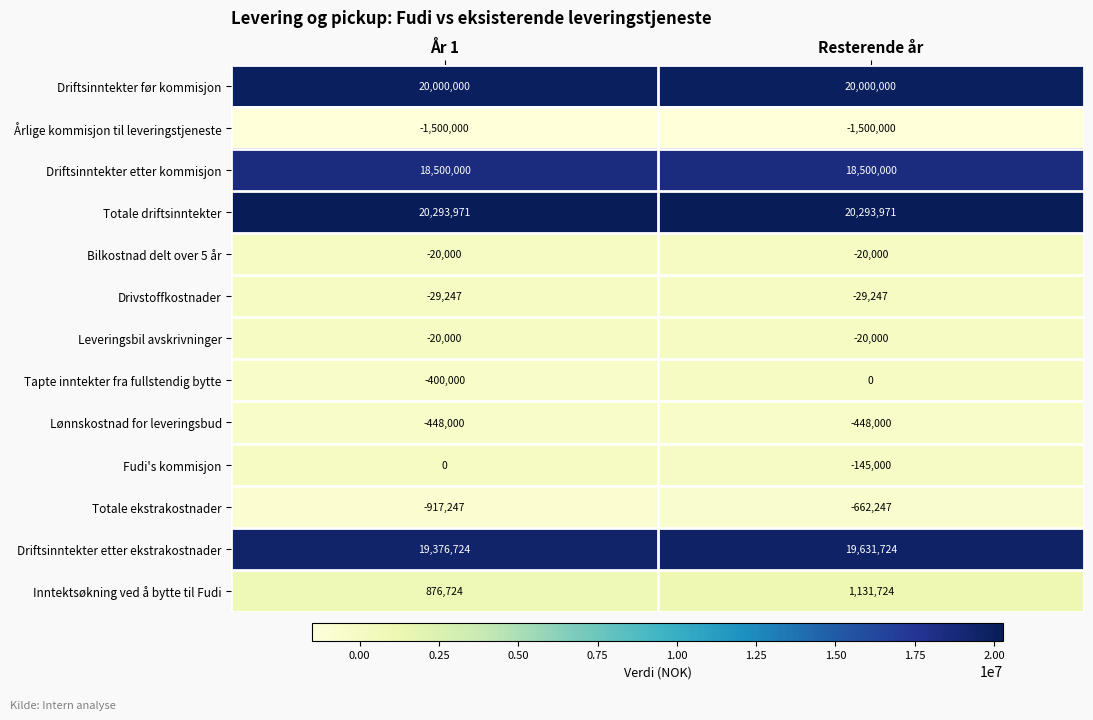

Read the Drivstoffkostnader value at År 1.

-29247